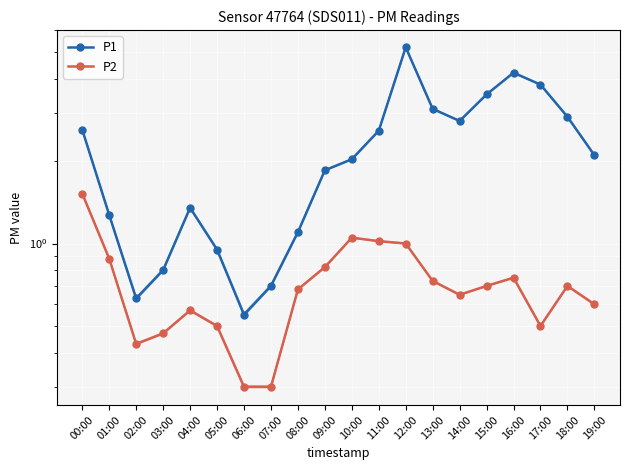

Where is P2 nearest to the value 0?

06:00